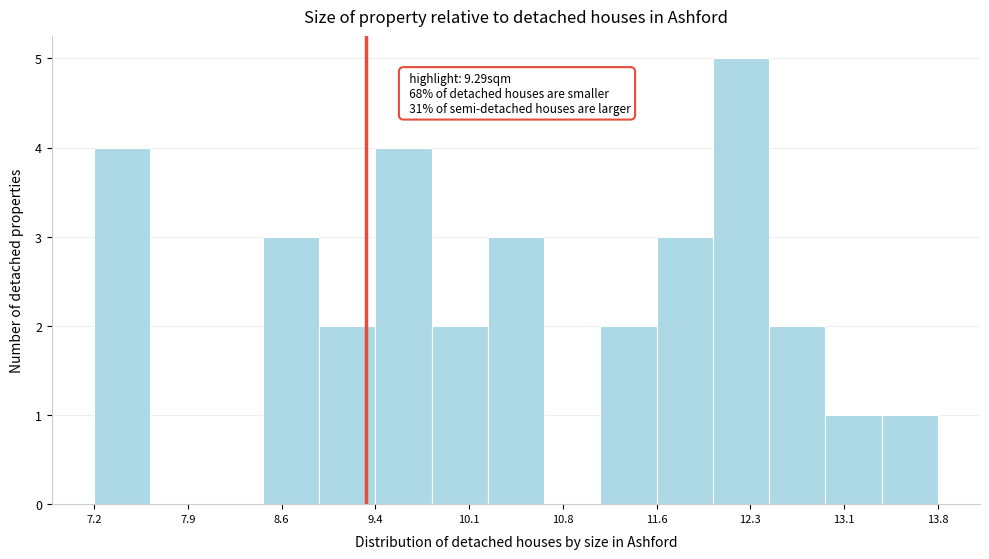

Which range on the x-axis has the tallest bar?

12.0 to 12.5